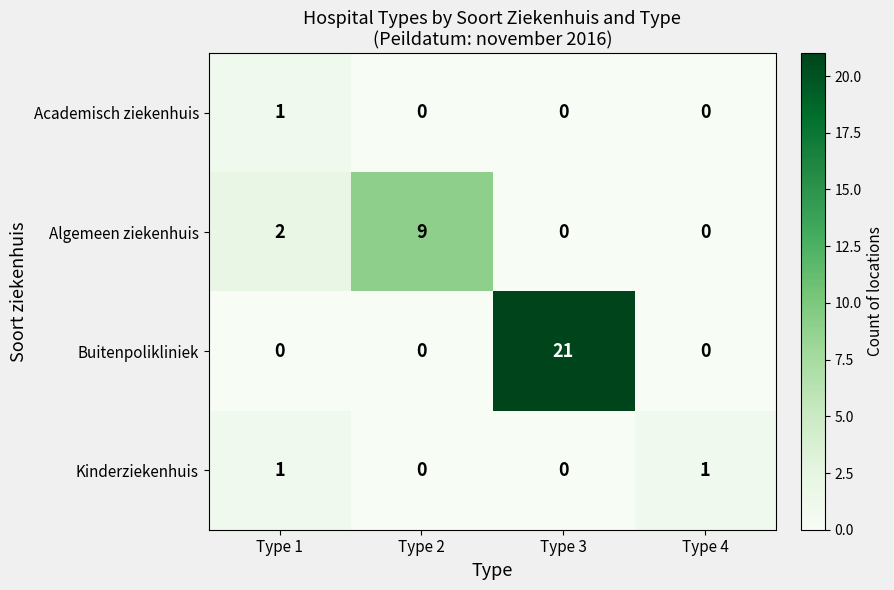

Which series has the widest spread of values?

Buitenpolikliniek